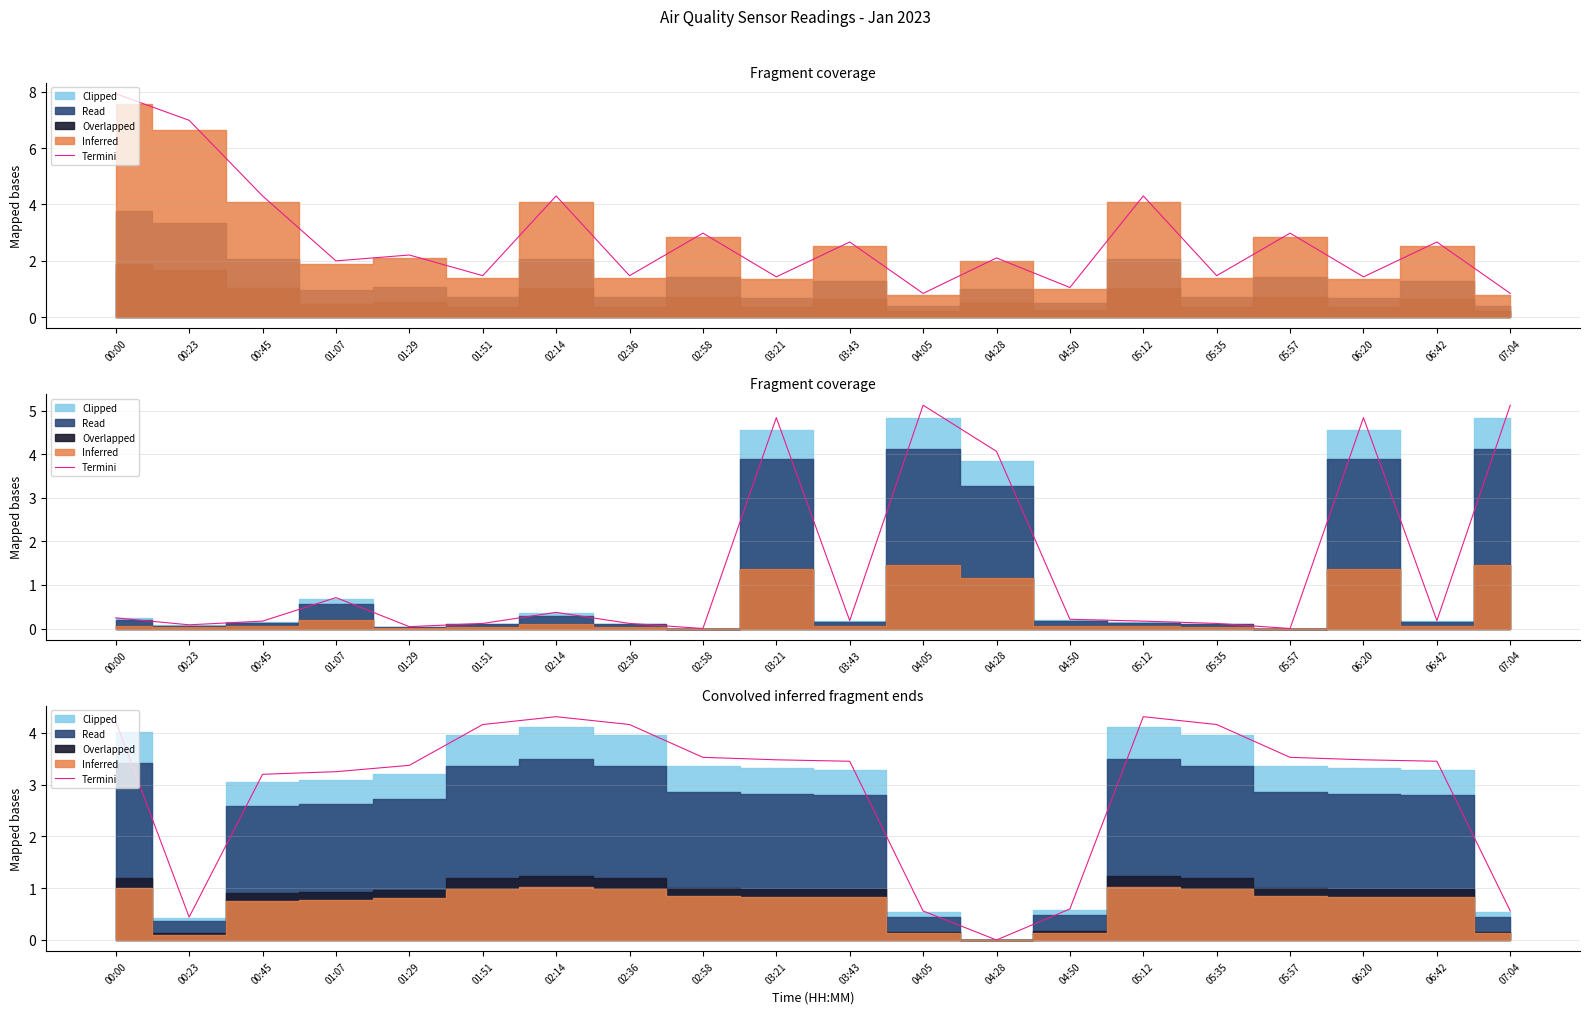

How many lines are shown in the chart?

1